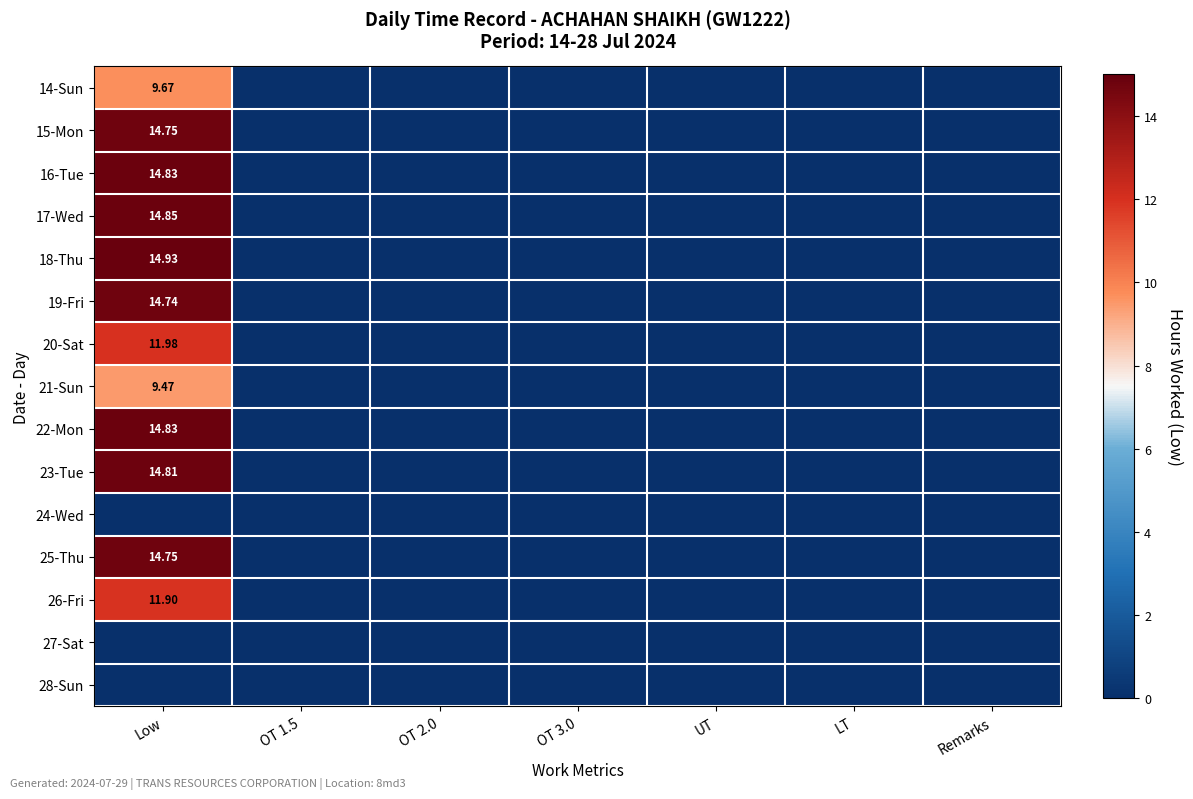

What is the greatest value displayed?

14.9